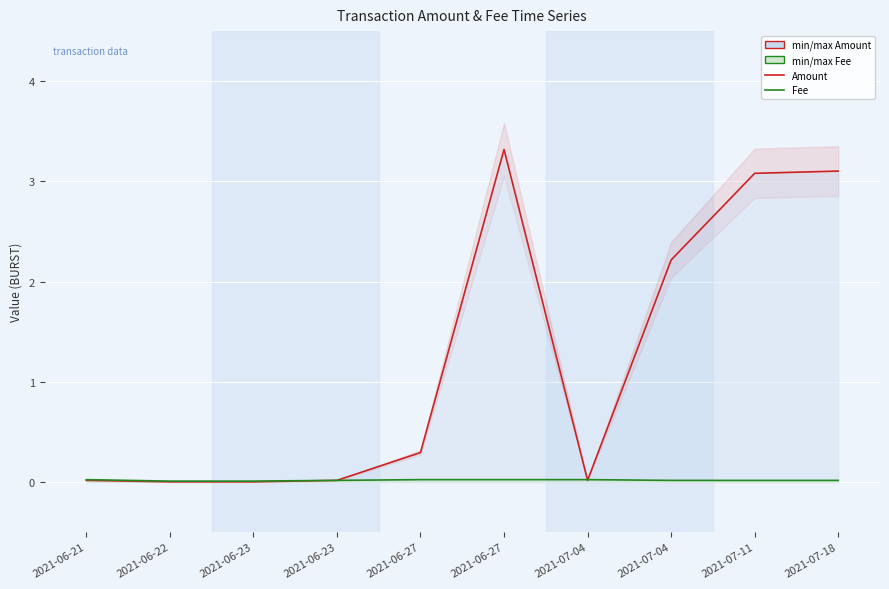

Is the value of Amount at 2021-07-04 greater than the value of Fee at 2021-07-11?

Yes